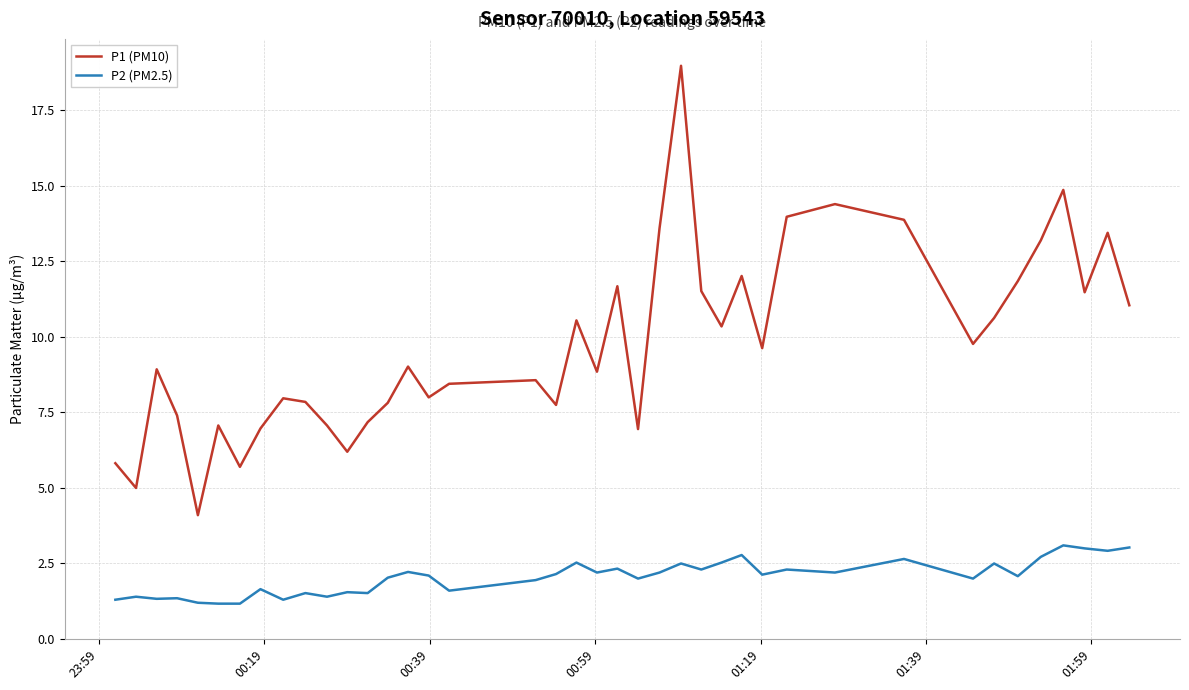

Which series has the largest total across all categories?

P1 (PM10)